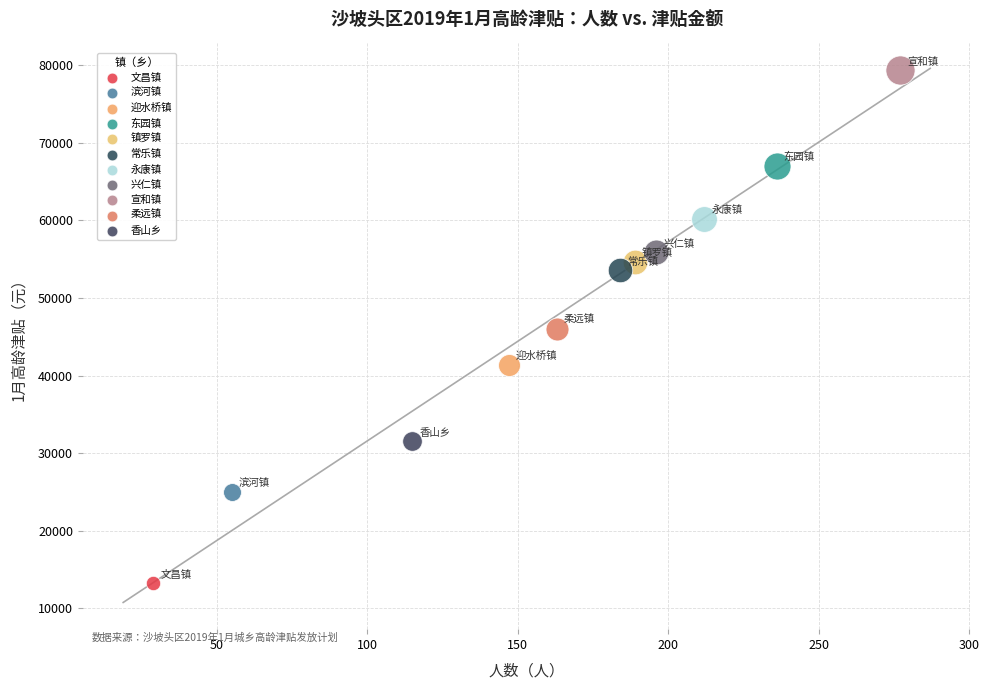

Which series contains the highest Y value?

宣和镇